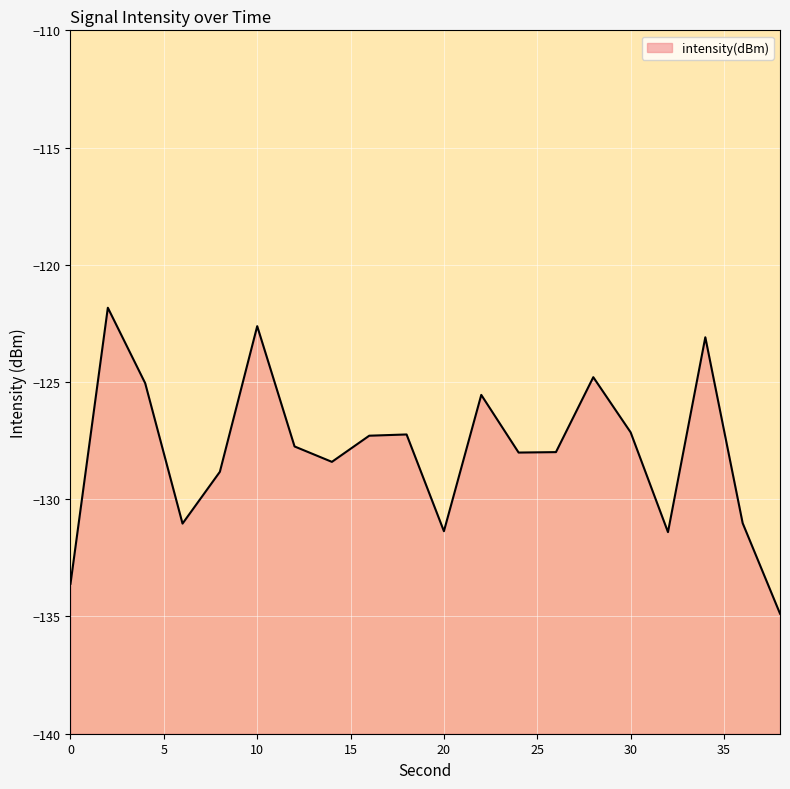

How many data points are above -127?

6